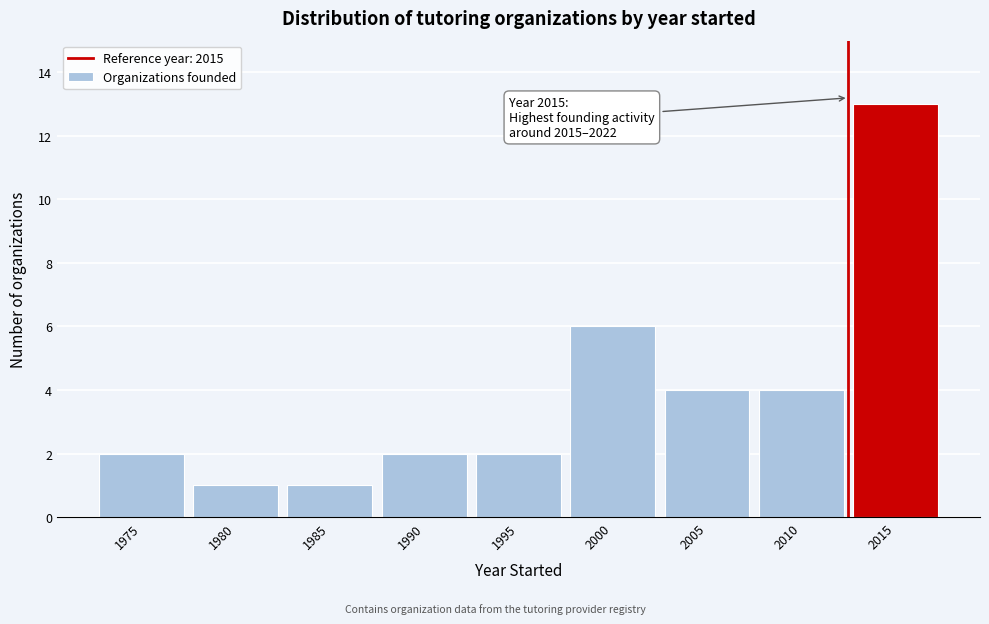

Reading right to left, what are all the values shown in this chart?

2015=13	2010=4	2005=4	2000=6	1995=2	1990=2	1985=1	1980=1	1975=2